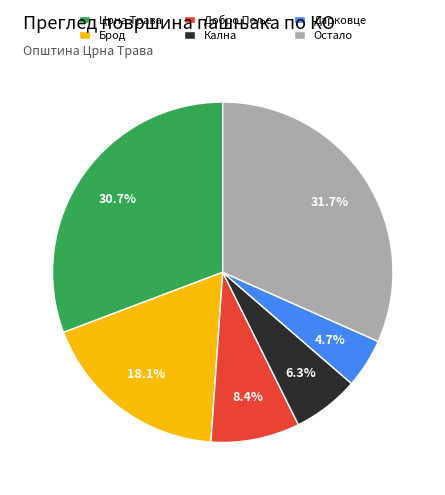

Which slice is the smallest?

Дарковце